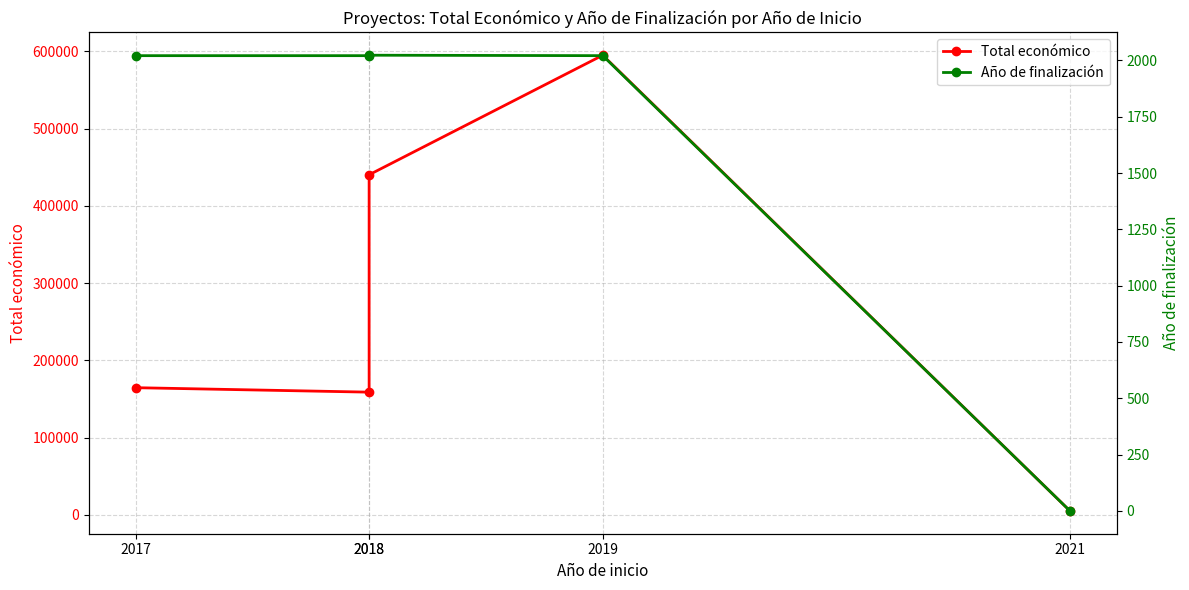

Reading right to left, transcribe all the data shown in this chart.

Total económico: 5000	595133	440317	158820	164600
Año de finalización: 0	2021	2023	2021	2021